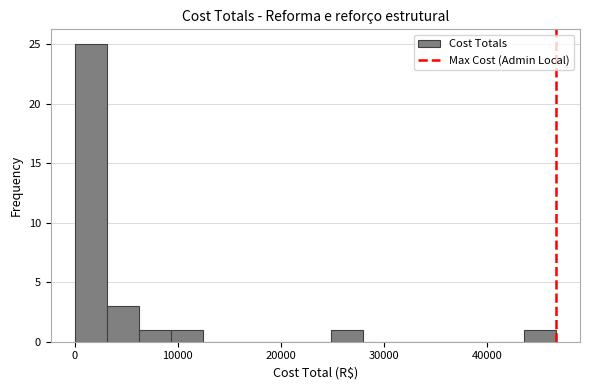

Around what value on the x-axis is the tallest bar? Give the approximate position of its centre, as read against the axis.

2000